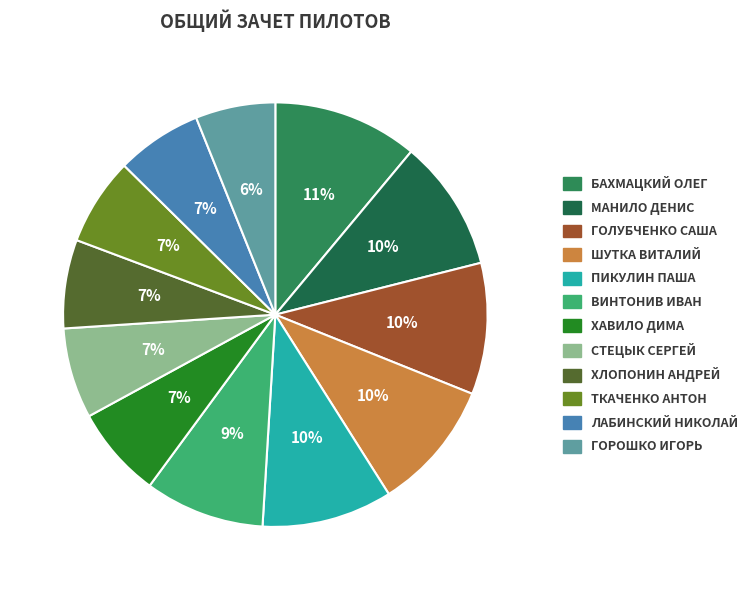

Is there a majority slice in this chart?

No